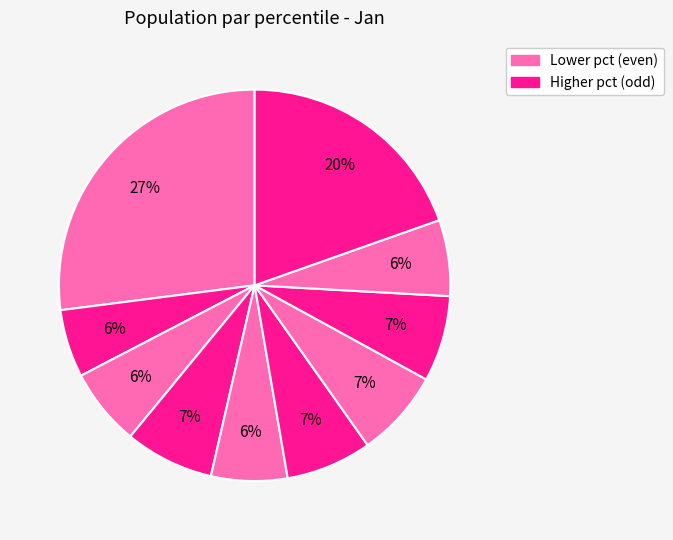

To the nearest percent, what is the average slice percentage?

10%